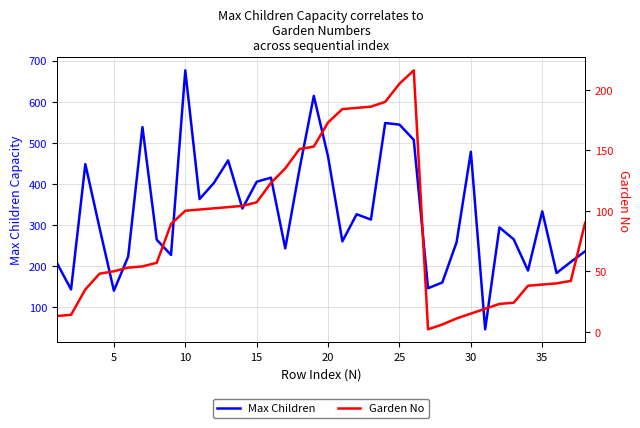

How many interior local valleys does the Max Children series have?

12